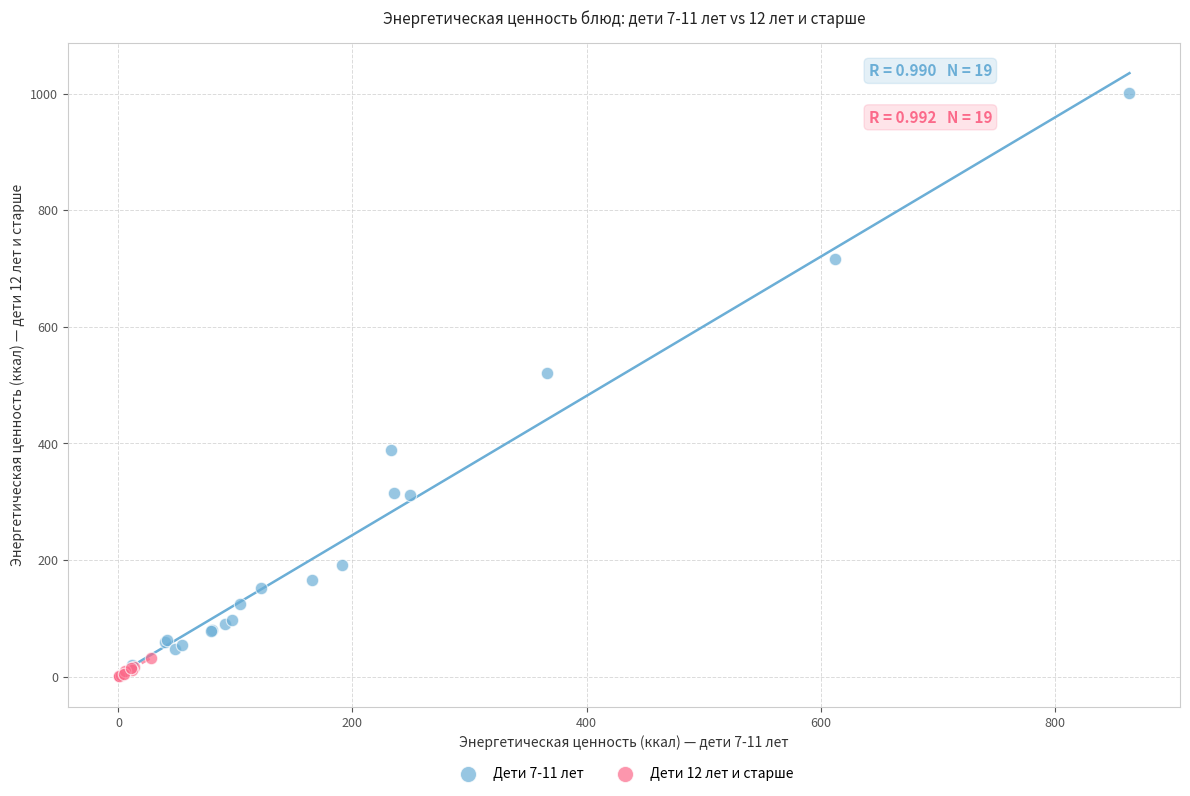

Which series contains the highest Y value?

Дети 7-11 лет